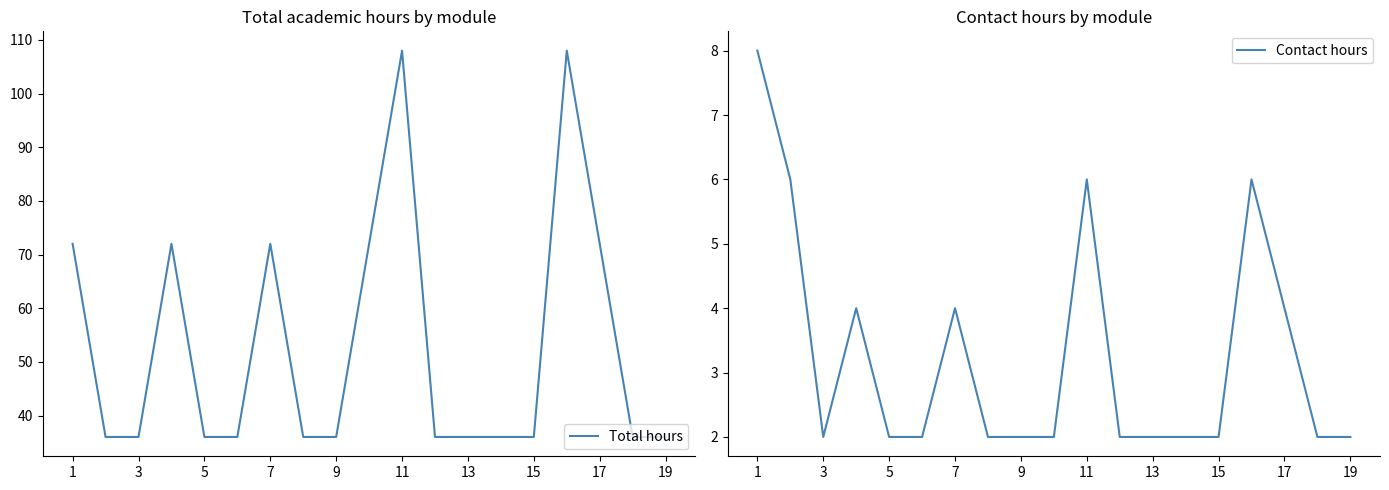

The Total hours series shows 48 at 5. True or false?

False